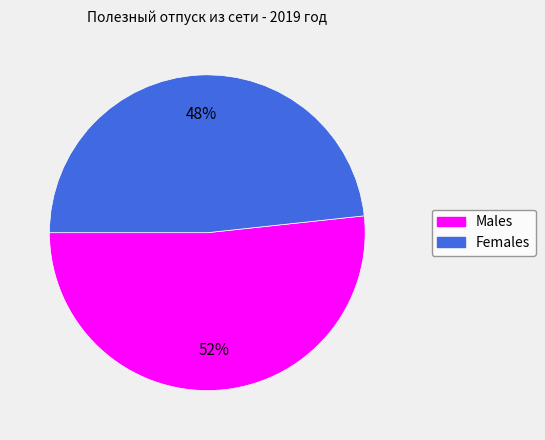

Does any single category account for the majority?

Yes